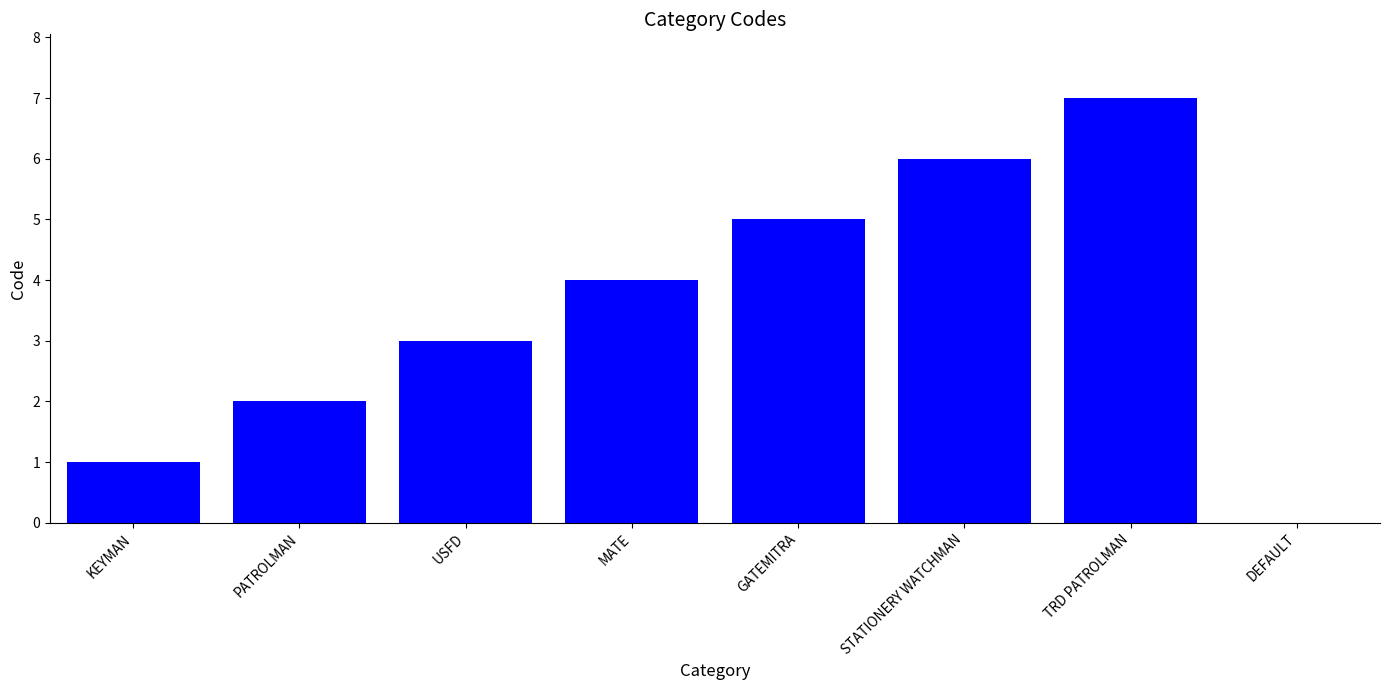

What is the difference between the values at USFD and TRD PATROLMAN?

4